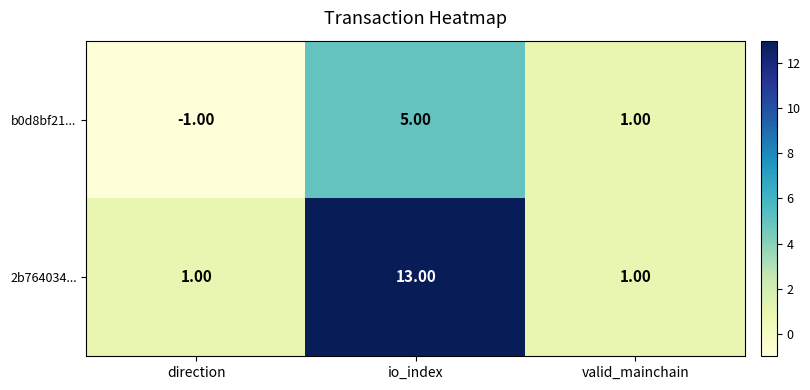

At which label does b0d8bf21... first exceed 1?

io_index